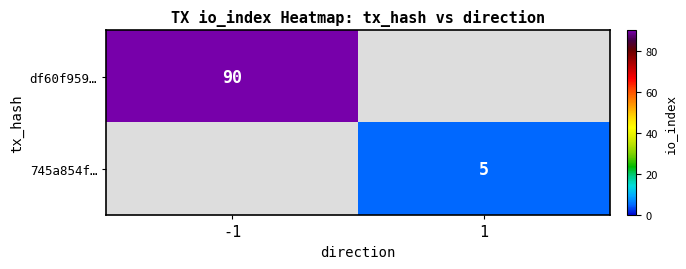

The df60f959… series shows 90.0 at -1. True or false?

True